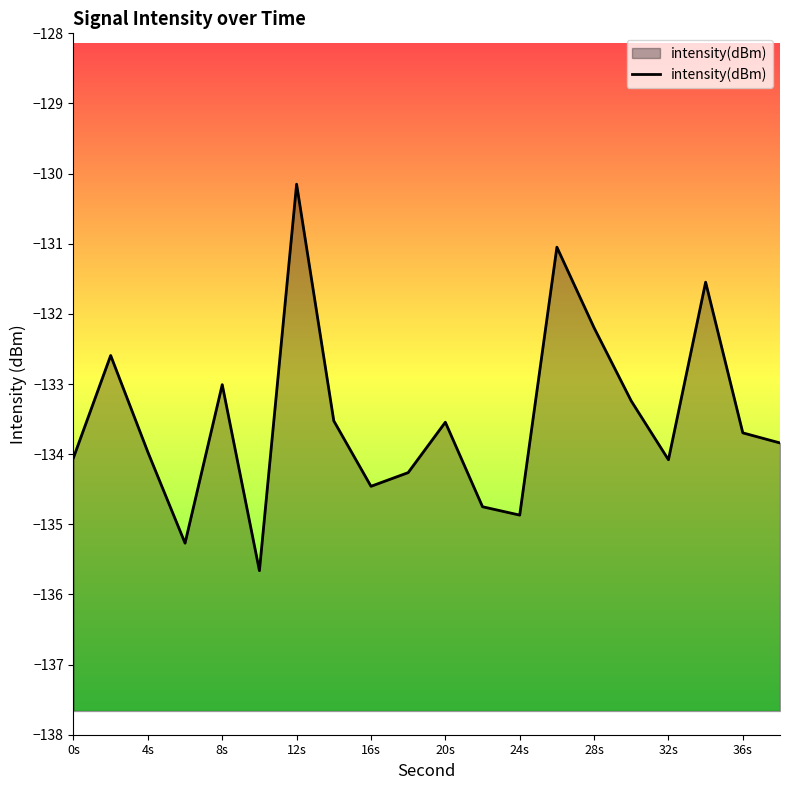

What is the change in value from 12s to 16s?

-4.3